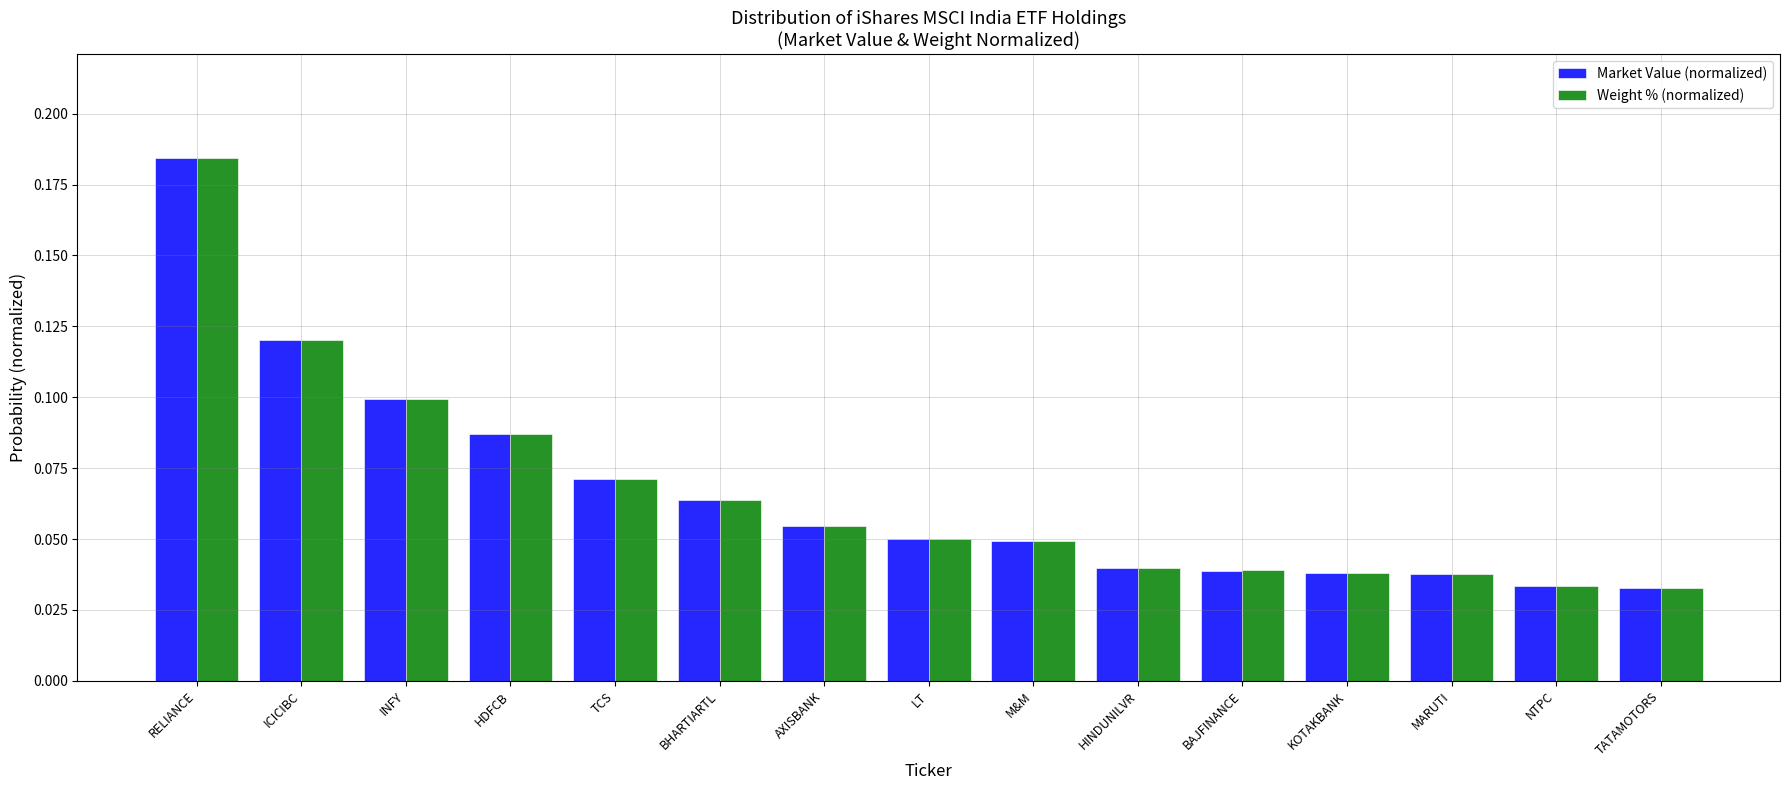

What is the sum of the Weight % (normalized) values at HDFCB and RELIANCE?

0.3